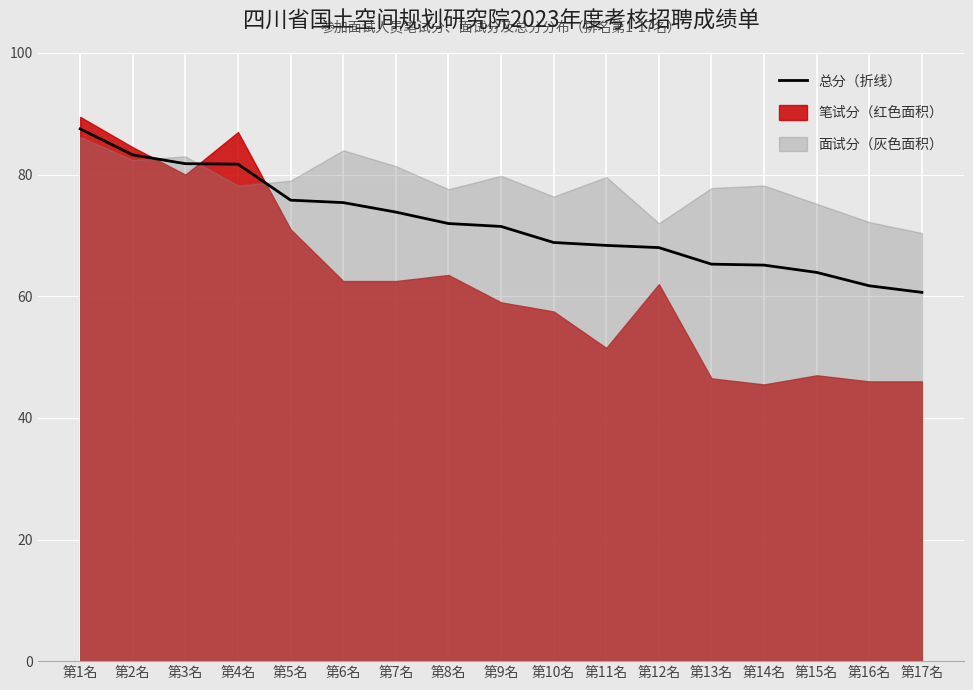

What is the label of the 7th point from the left?

第7名